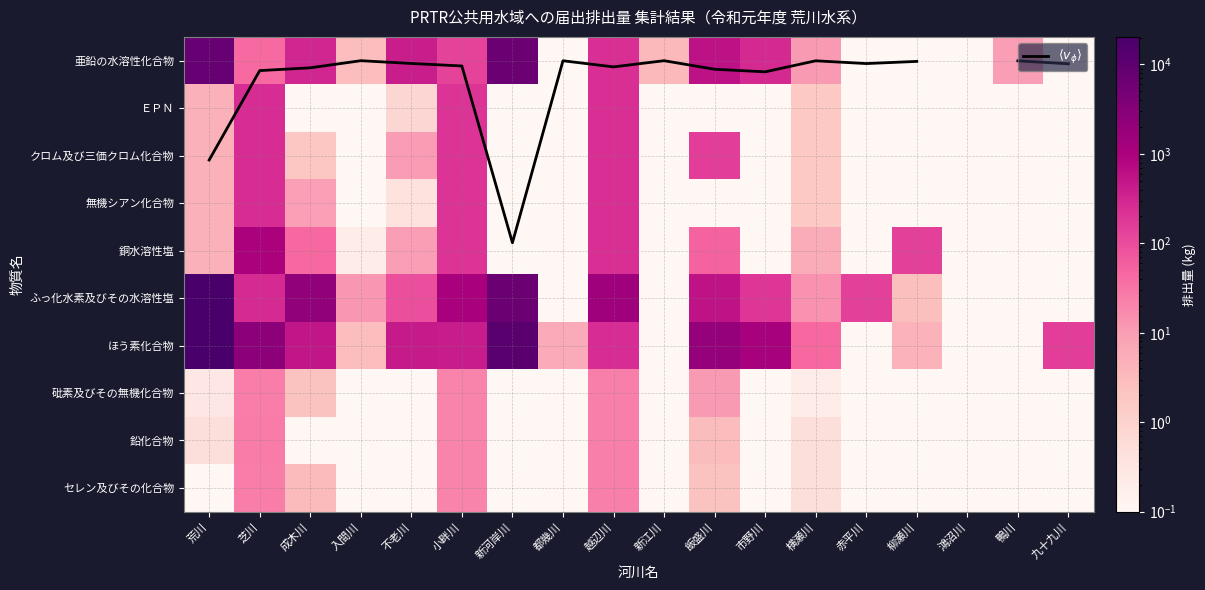

Which series has the largest total across all categories?

ほう素化合物